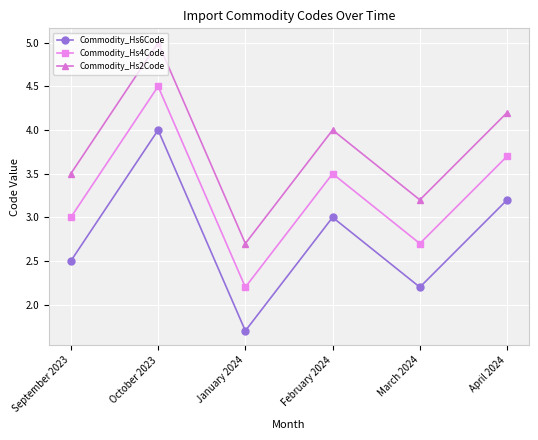

What is the difference between the highest and lowest values at October 2023?

1.0